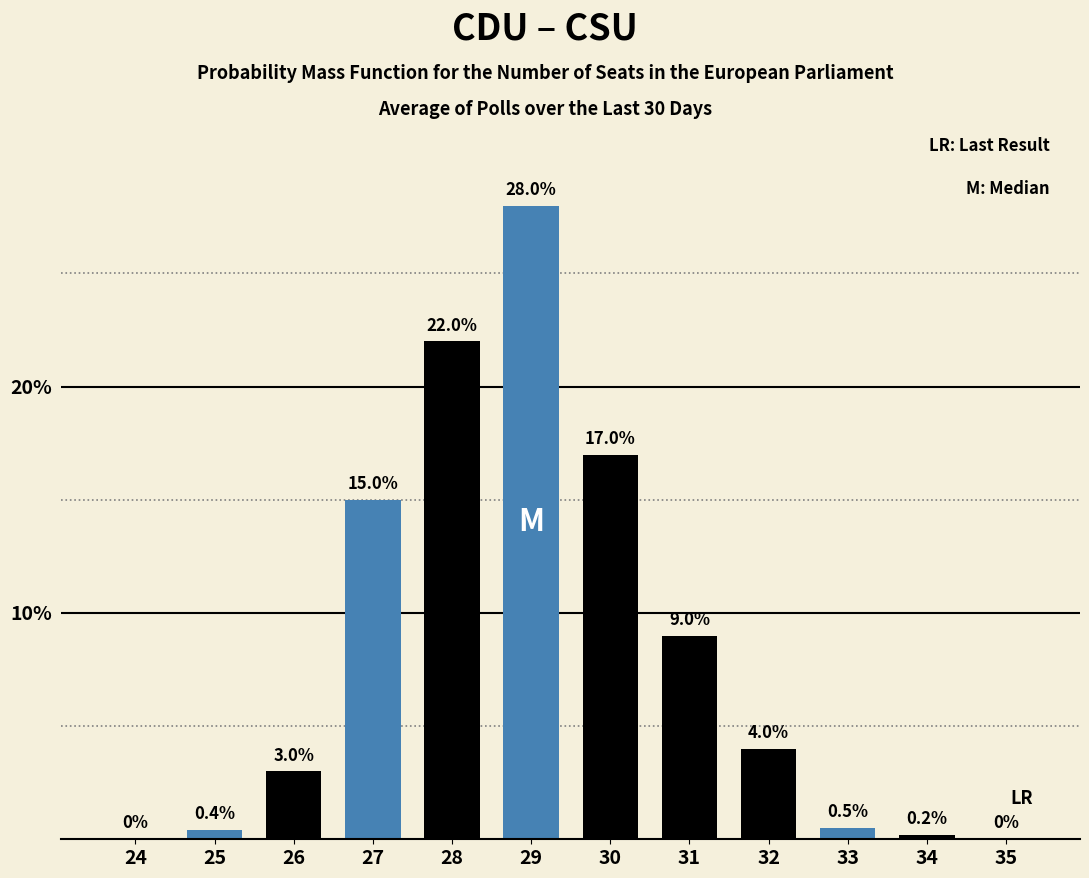

Reading left to right, list all the values displayed in this chart.

24=0.0	25=0.4	26=3.0	27=15.0	28=22.0	29=28.0	30=17.0	31=9.0	32=4.0	33=0.5	34=0.2	35=0.0